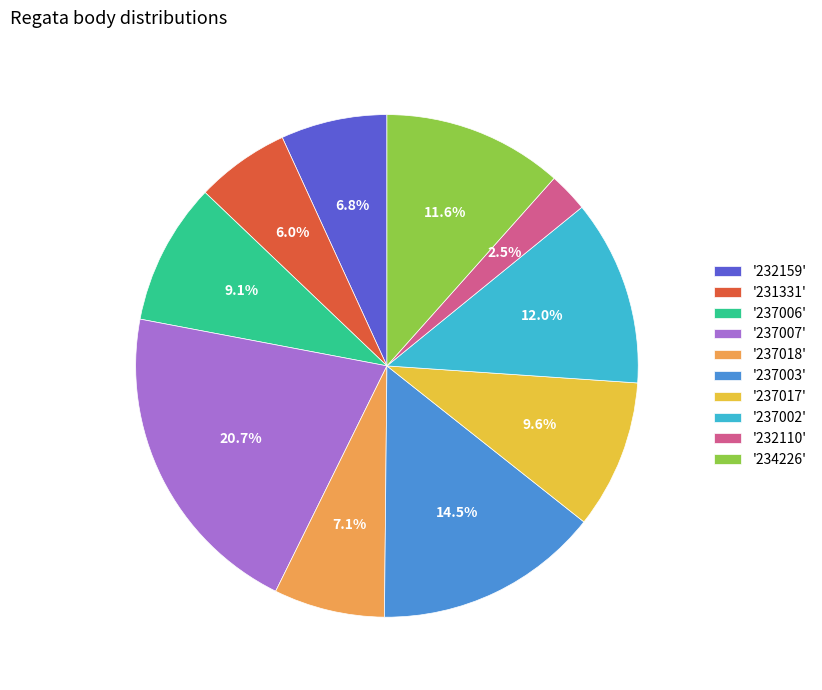

How many slices are in this pie chart?

10